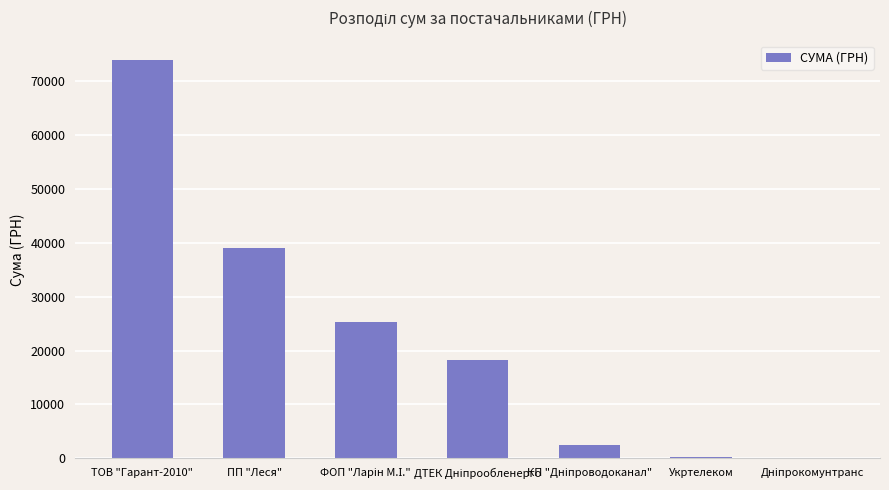

What is the sum of all values?

159142.5